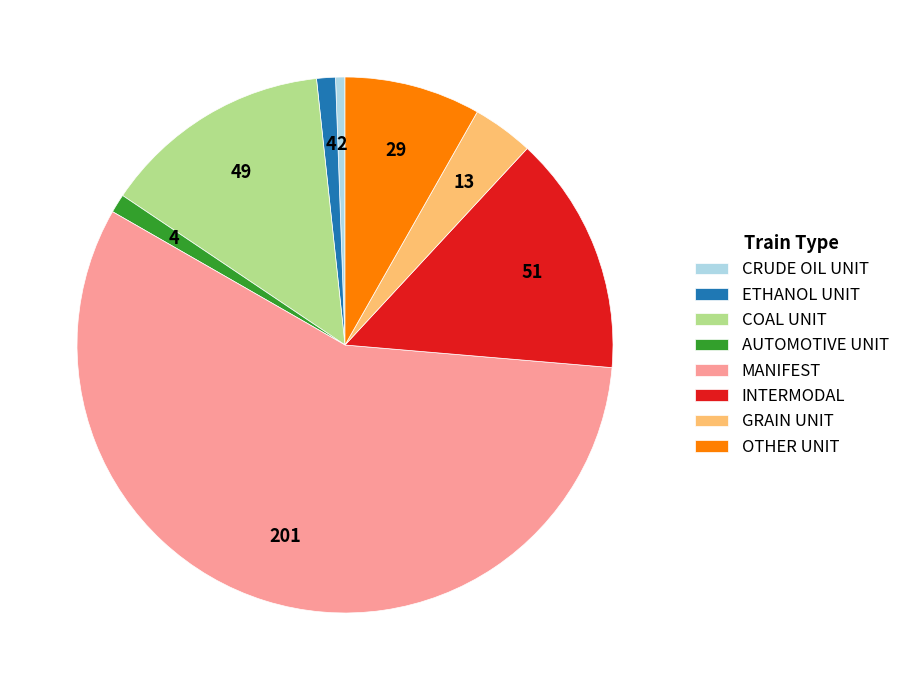

How many segments does this pie chart have?

8